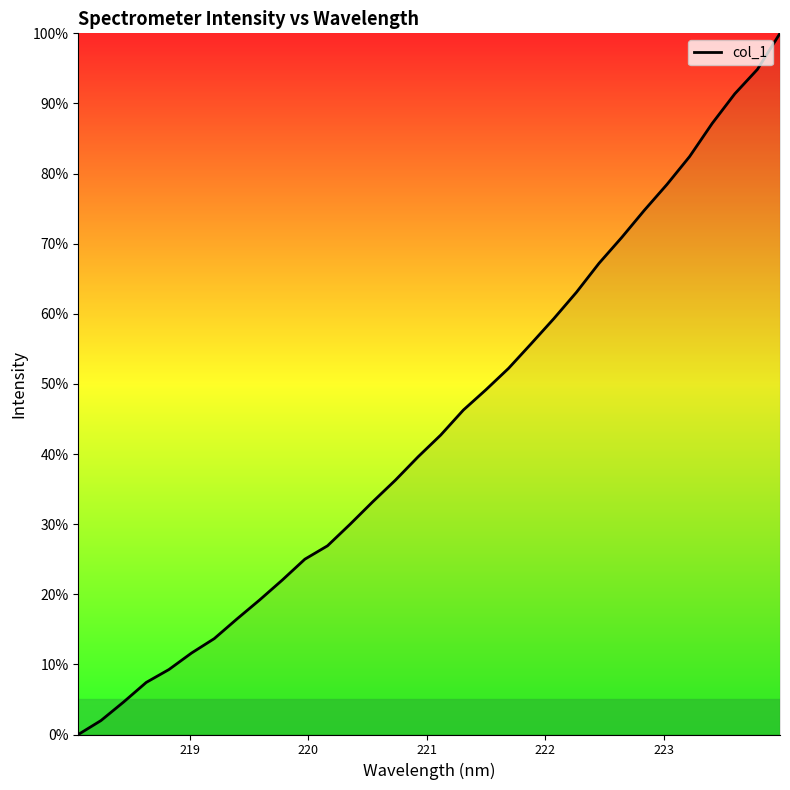

What is the difference between the maximum and minimum values?

100.0